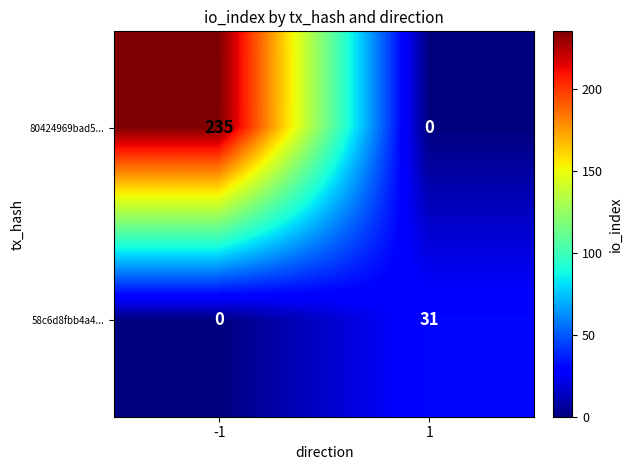

Reading left to right, extract all data points from this chart.

80424969bad5...: -1=235	1=0
58c6d8fbb4a4...: -1=0	1=31